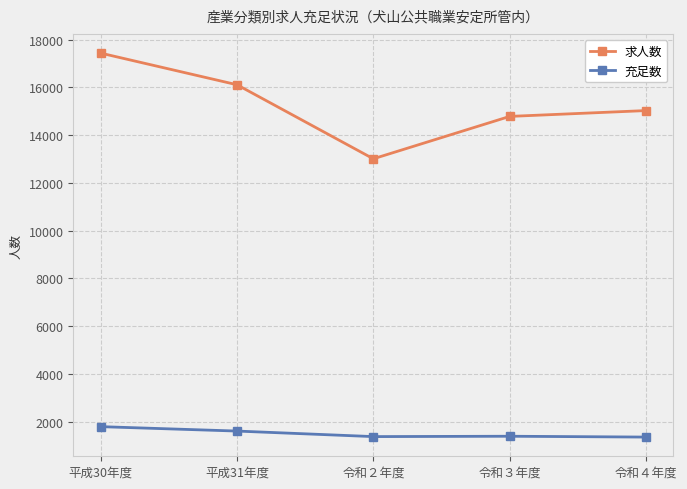

Is this an area chart (filled region under the line)?

No